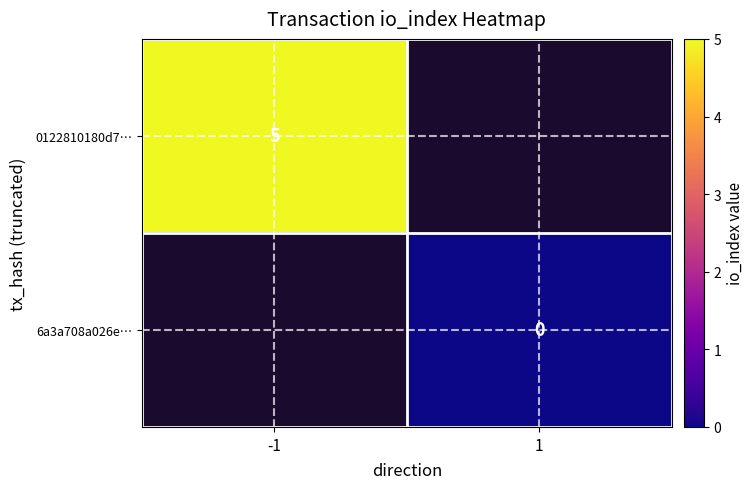

The 0122810180d7… series shows 1 at -1. True or false?

False